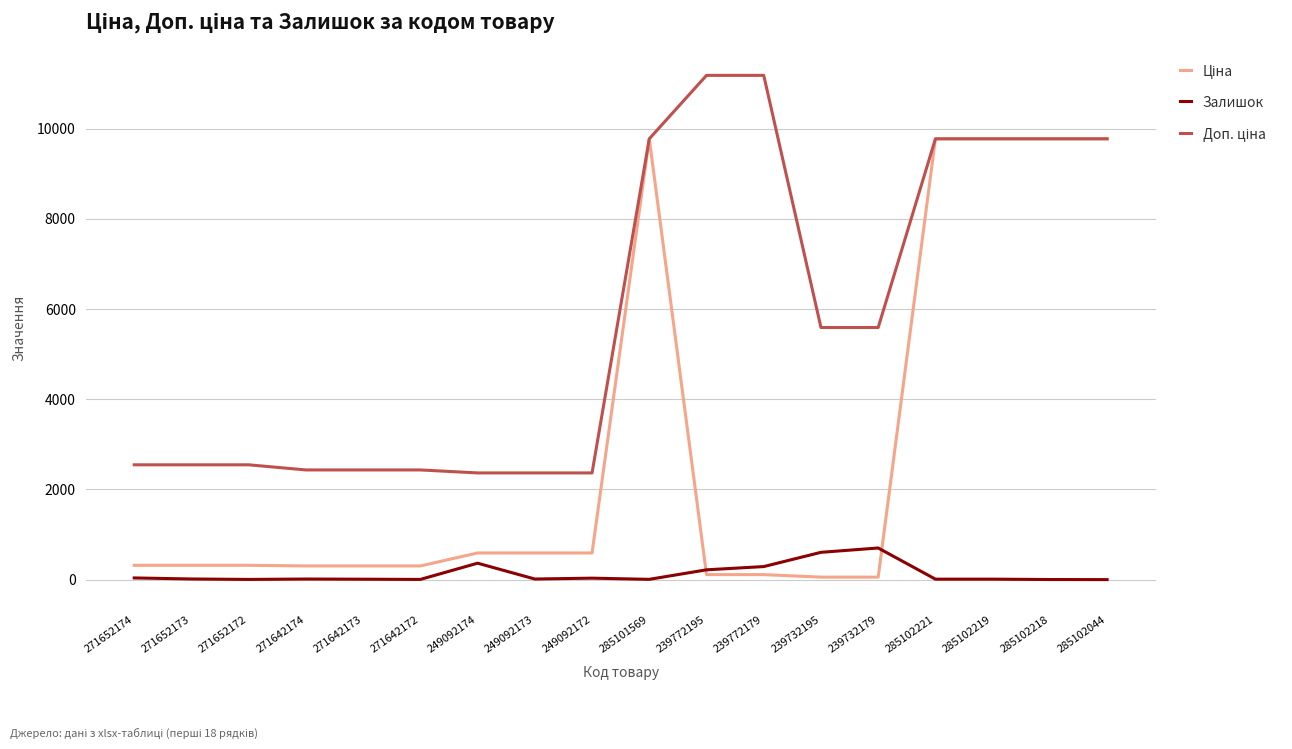

Is it true that Залишок equals 7.0 at 285101569?

True